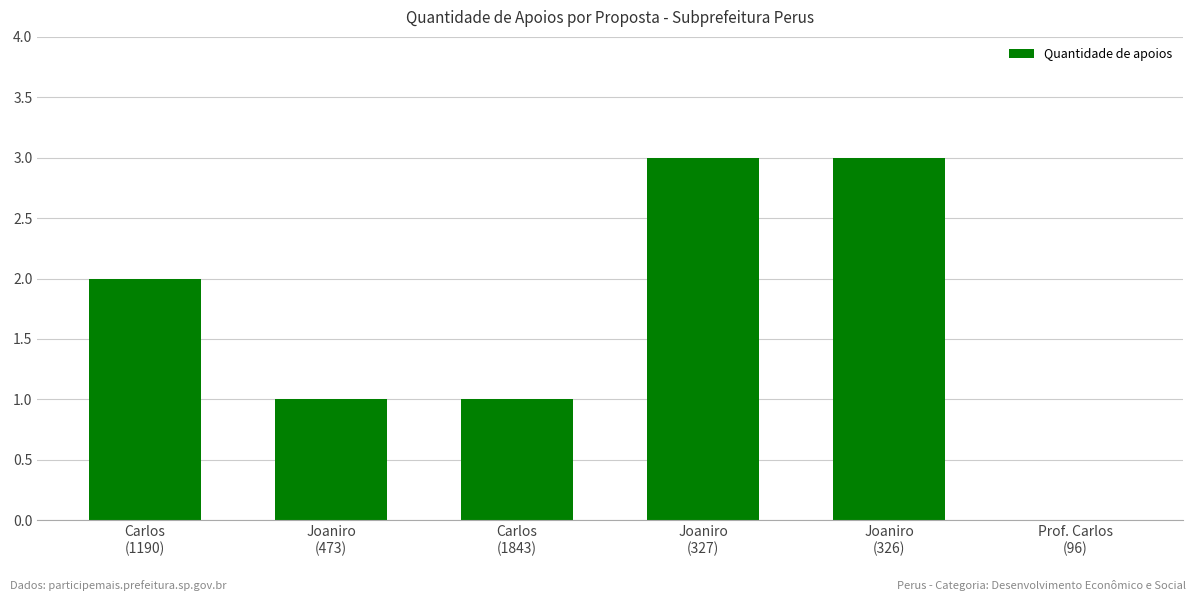

How many positive values are there?

5